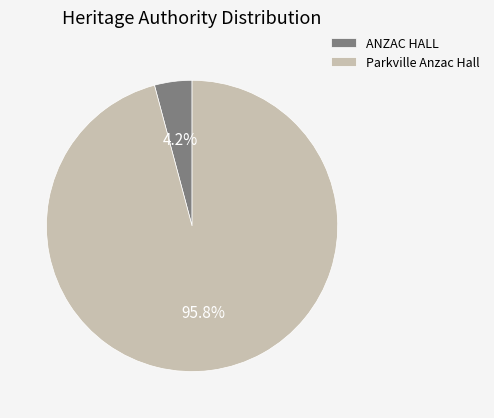

To the nearest percent, what is the average slice percentage?

50%